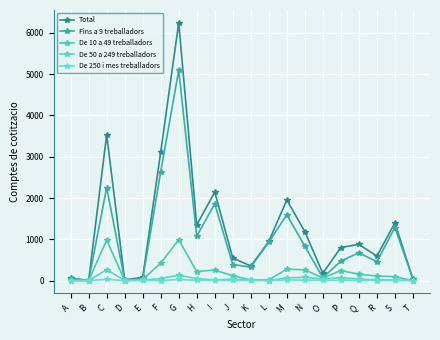

Is the value of De 50 a 249 treballadors at M greater than the value of De 10 a 49 treballadors at R?

No